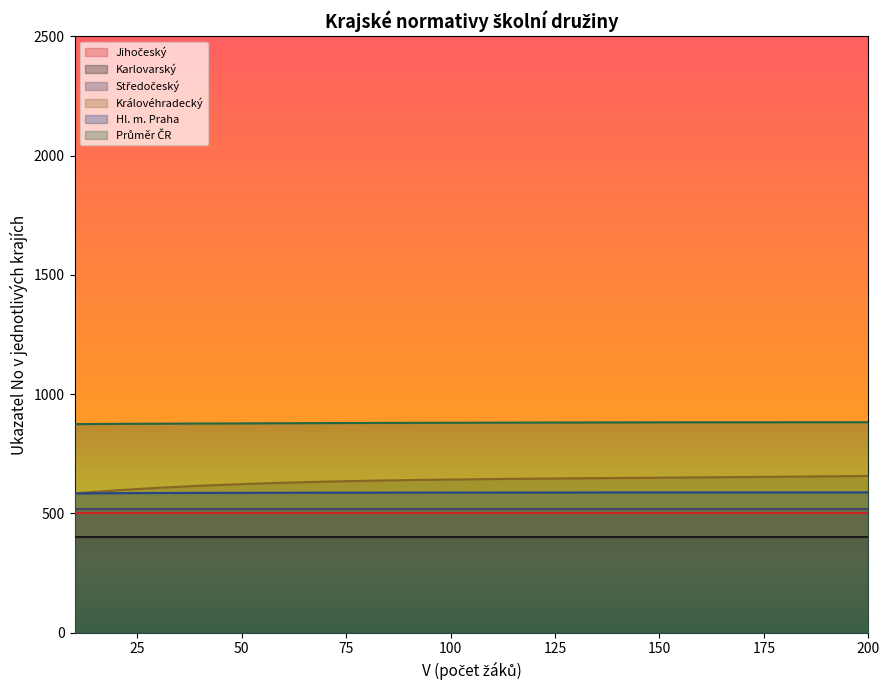

The value of Hl. m. Praha at 10 is 583.7. True or false?

True